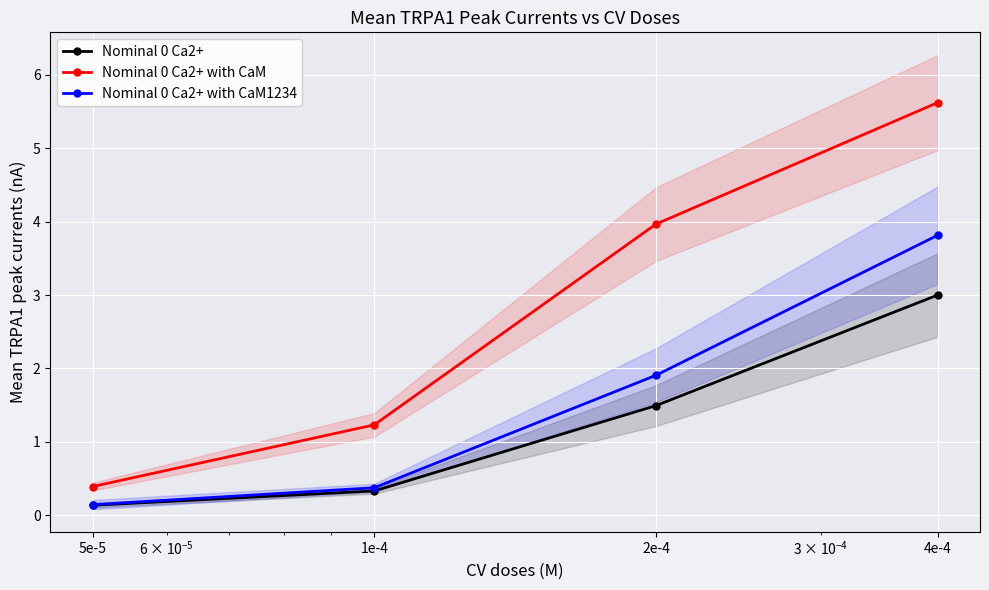

List the series in order of their peak value, lowest first.

Nominal 0 Ca2+, Nominal 0 Ca2+ with CaM1234, Nominal 0 Ca2+ with CaM